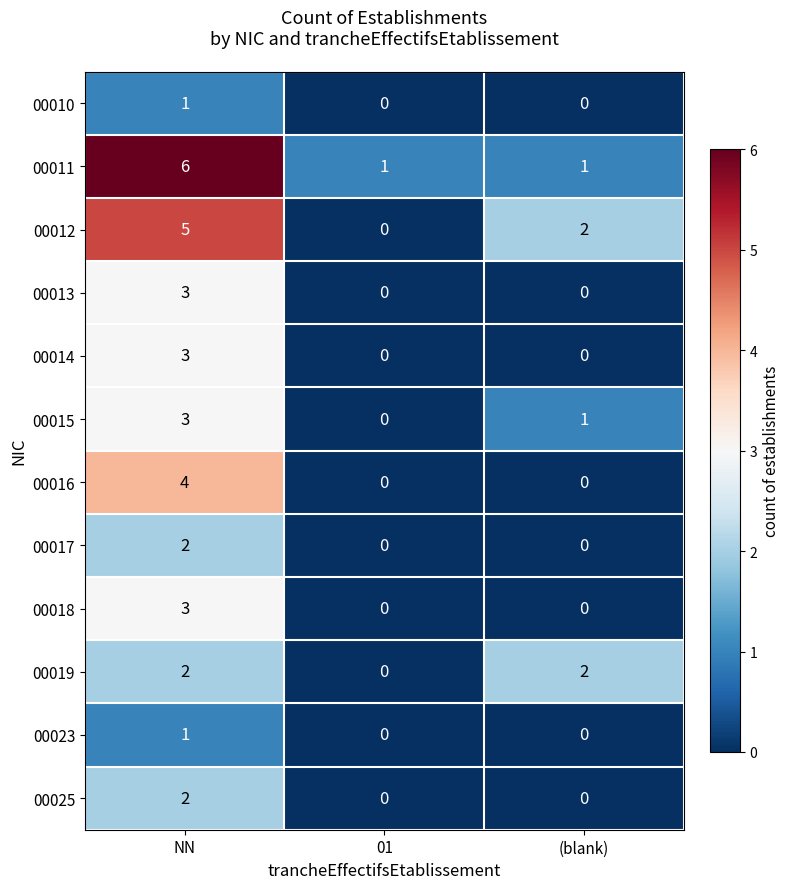

Which series changed the most between NN and (blank)?

00011